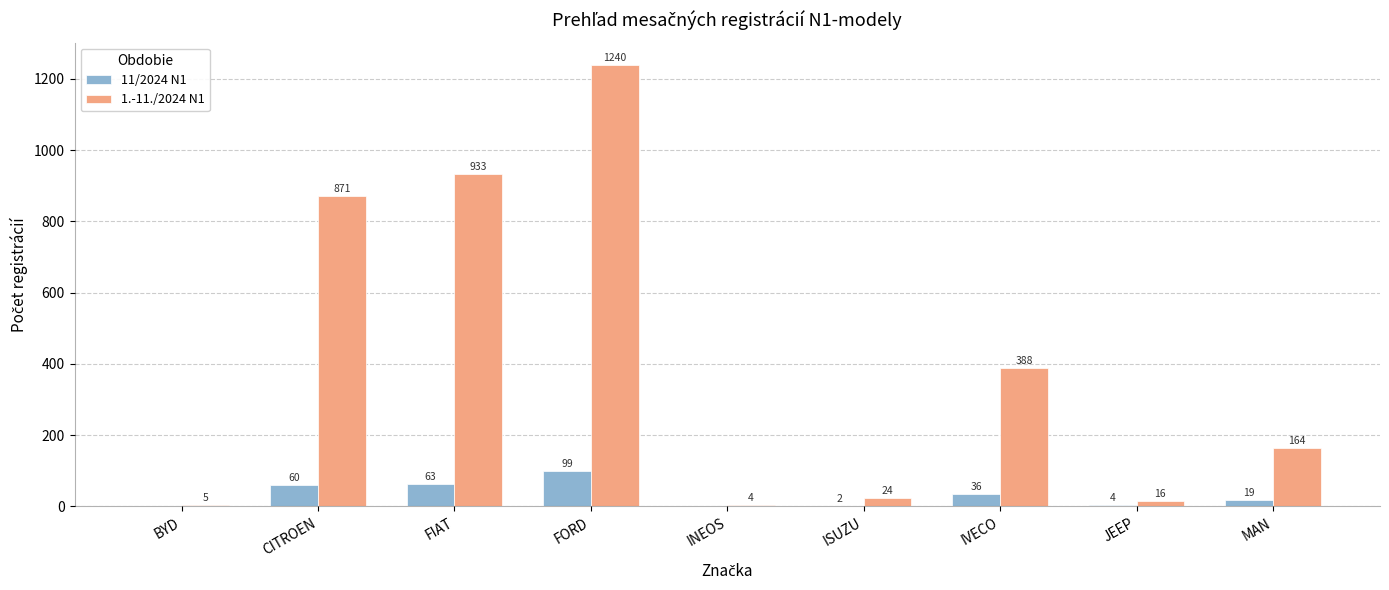

At which category is the sum across all series the highest?

FORD